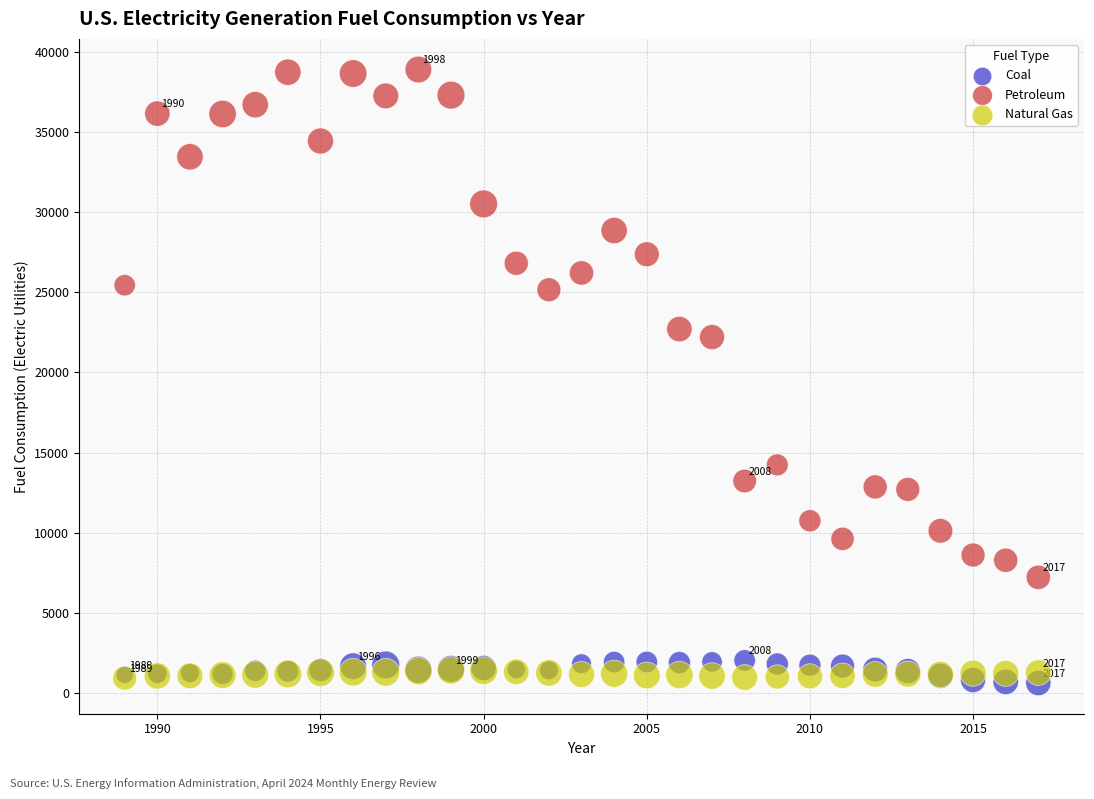

Across all series, what Y value is closest to 19759?

22206.8